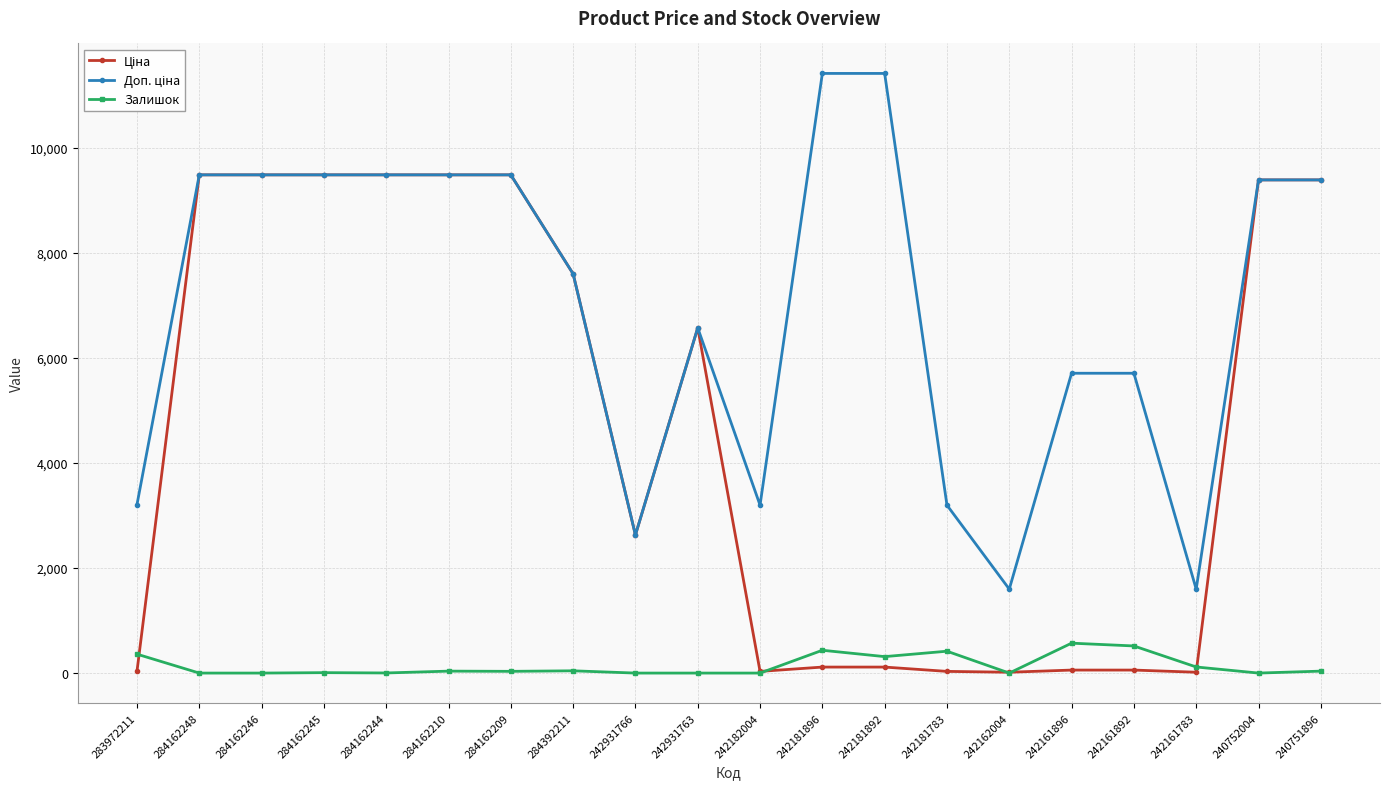

What is the maximum value for Залишок?

569.0